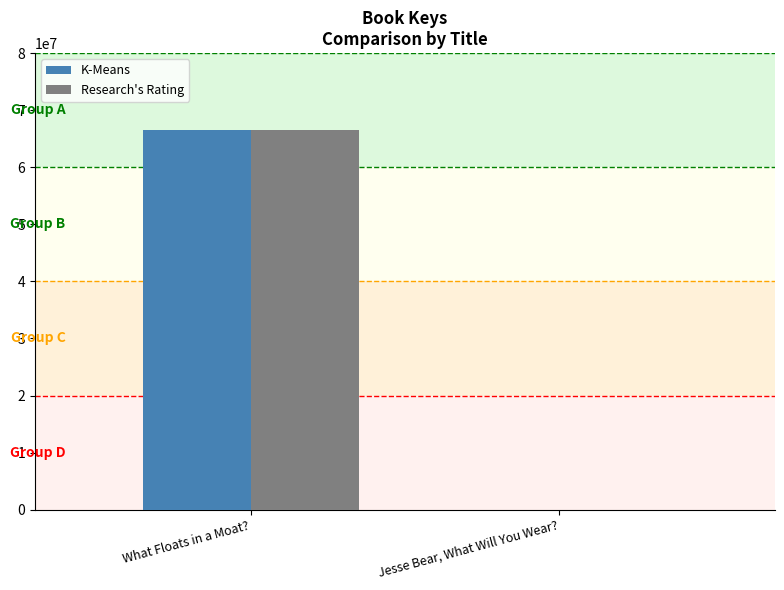

What is the greatest value displayed?

66593775